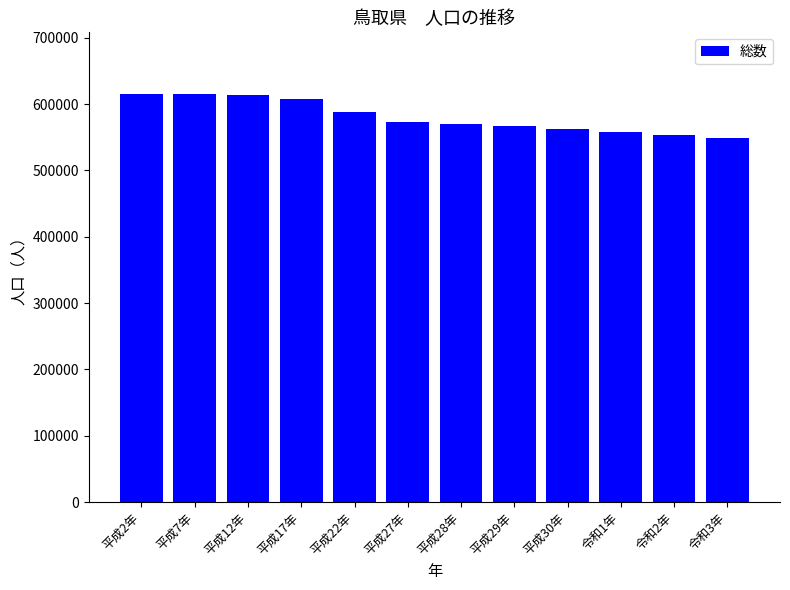

What is the average value?

581005